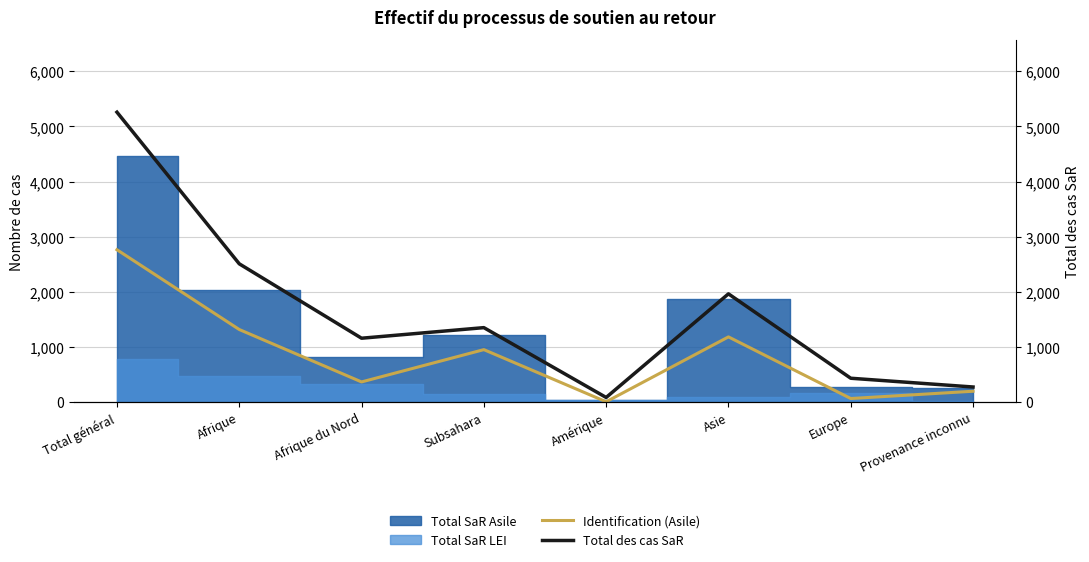

What is the label of the 3rd point from the left?

Afrique du Nord